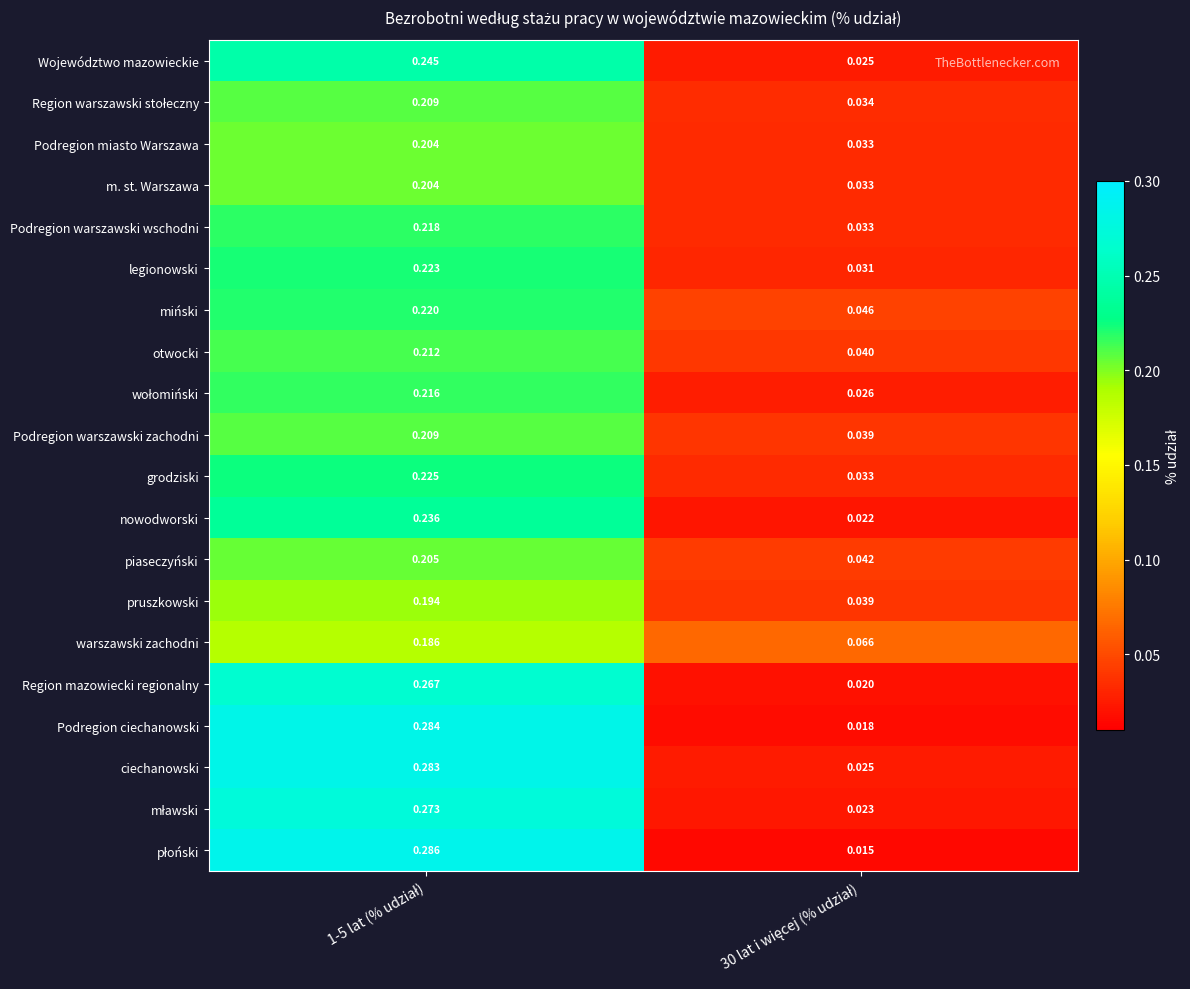

Which series has the largest total across all categories?

ciechanowski